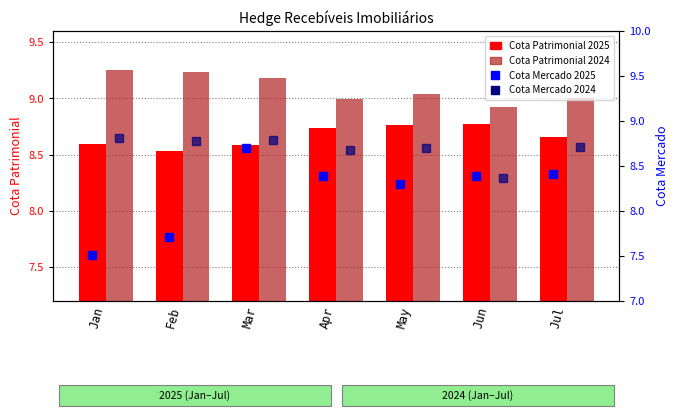

Reading left to right, what are all the values shown in this chart?

Cota Patrimonial 2025: 8.6	8.5	8.6	8.7	8.8	8.8	8.7
Cota Patrimonial 2024: 9.3	9.2	9.2	9.0	9.0	8.9	9.0
Cota Mercado 2025: 7.5	7.7	8.7	8.4	8.3	8.4	8.4
Cota Mercado 2024: 8.8	8.8	8.8	8.7	8.7	8.4	8.7